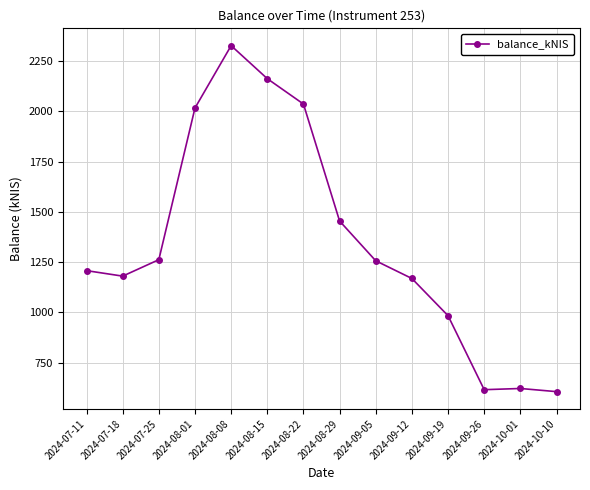

What is the difference between the maximum and minimum values?

1720.1